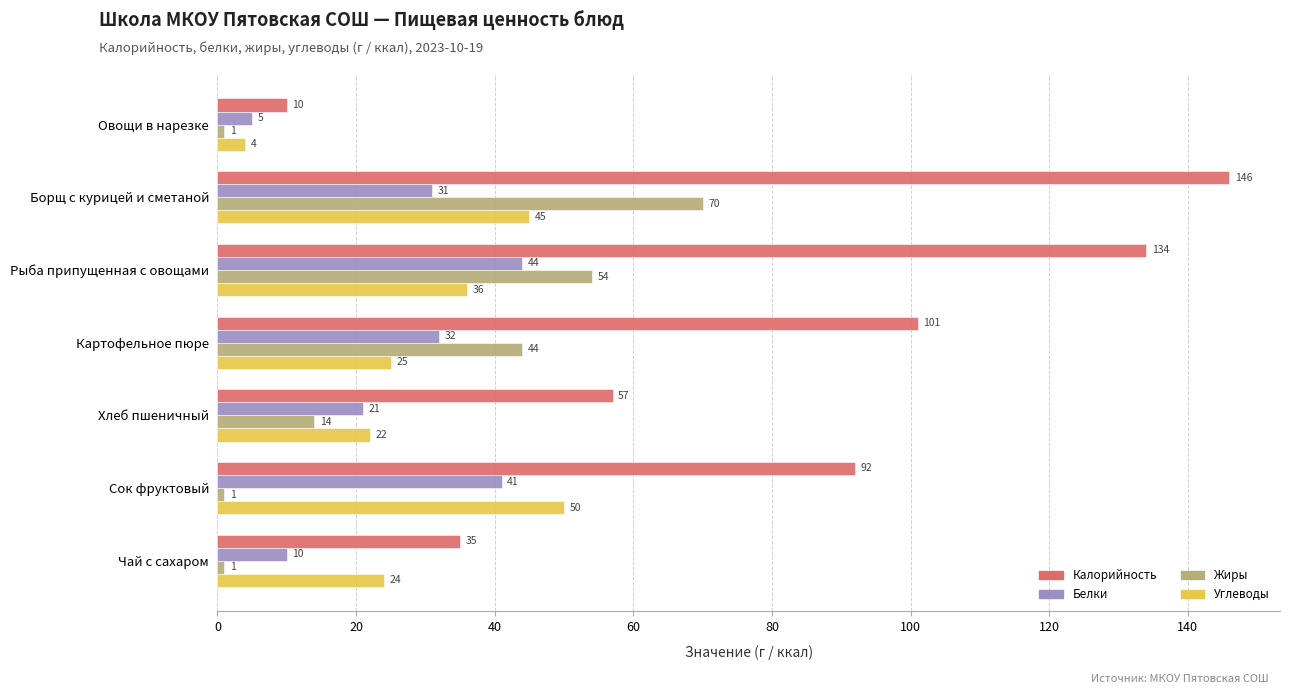

What is the difference between the maximum and second lowest values in the Жиры series?

69